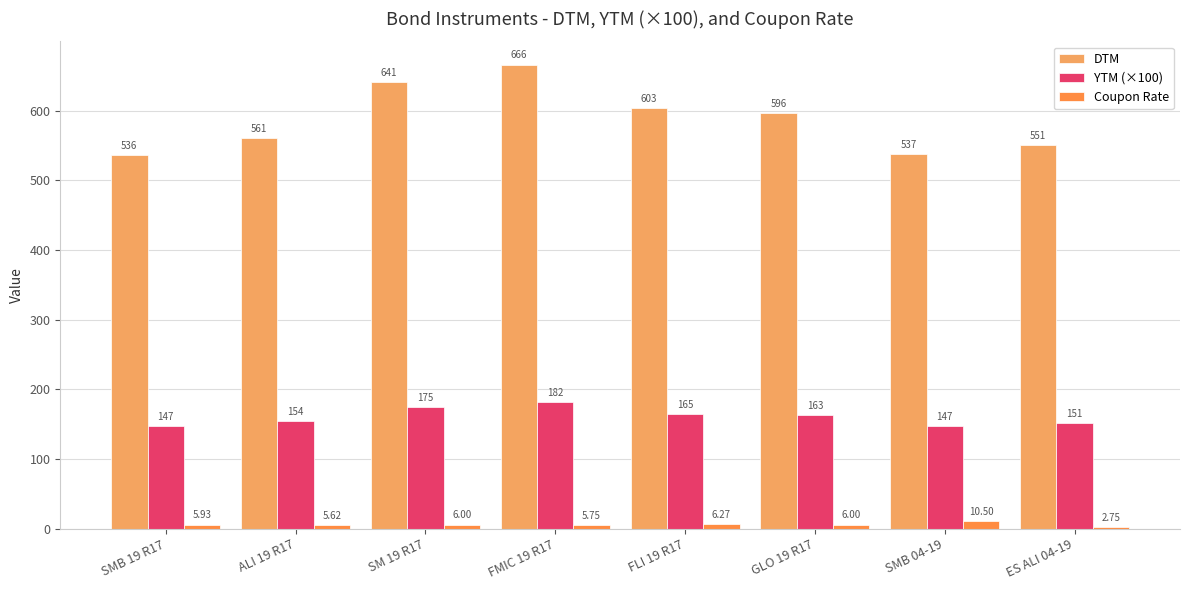

What is the approximate value of Coupon Rate at ALI 19 R17?

5.6